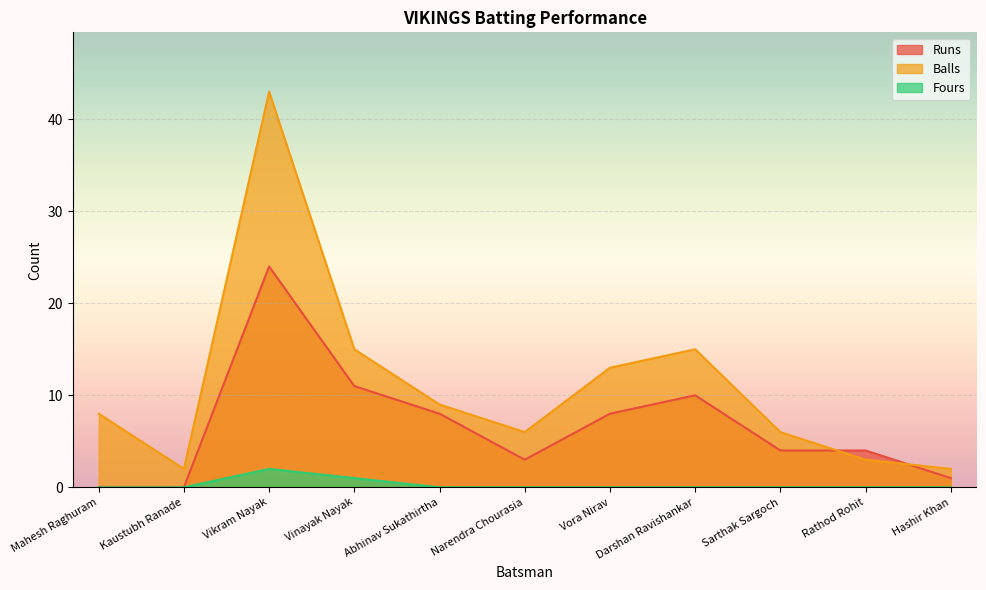

What is the average value of the Balls series?

11